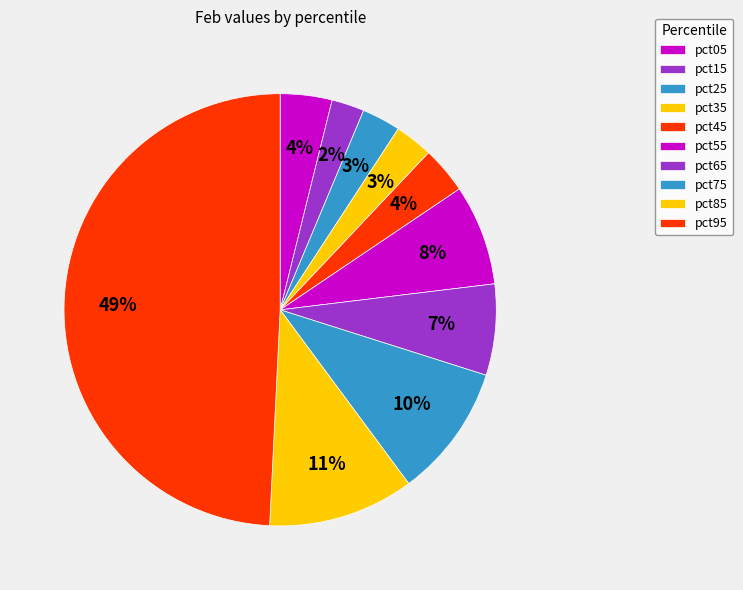

Is it true that pct75 is 10% of the pie?

True